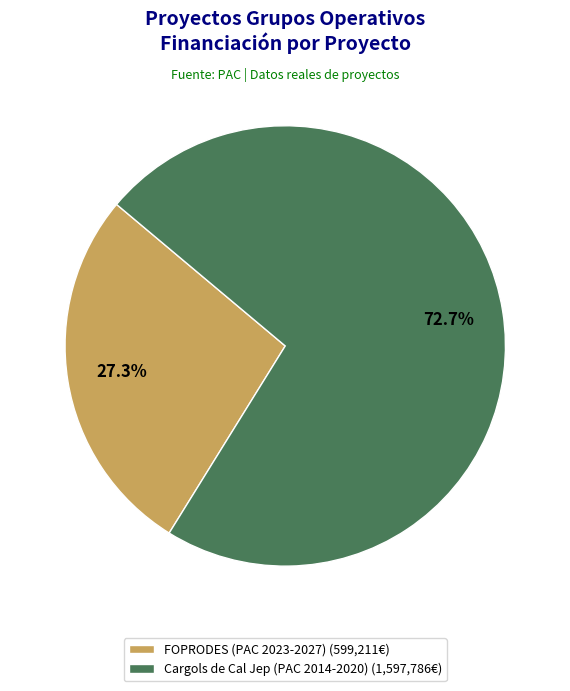

True or false: FOPRODES (PAC 2023-2027) accounts for 40% of the total.

False